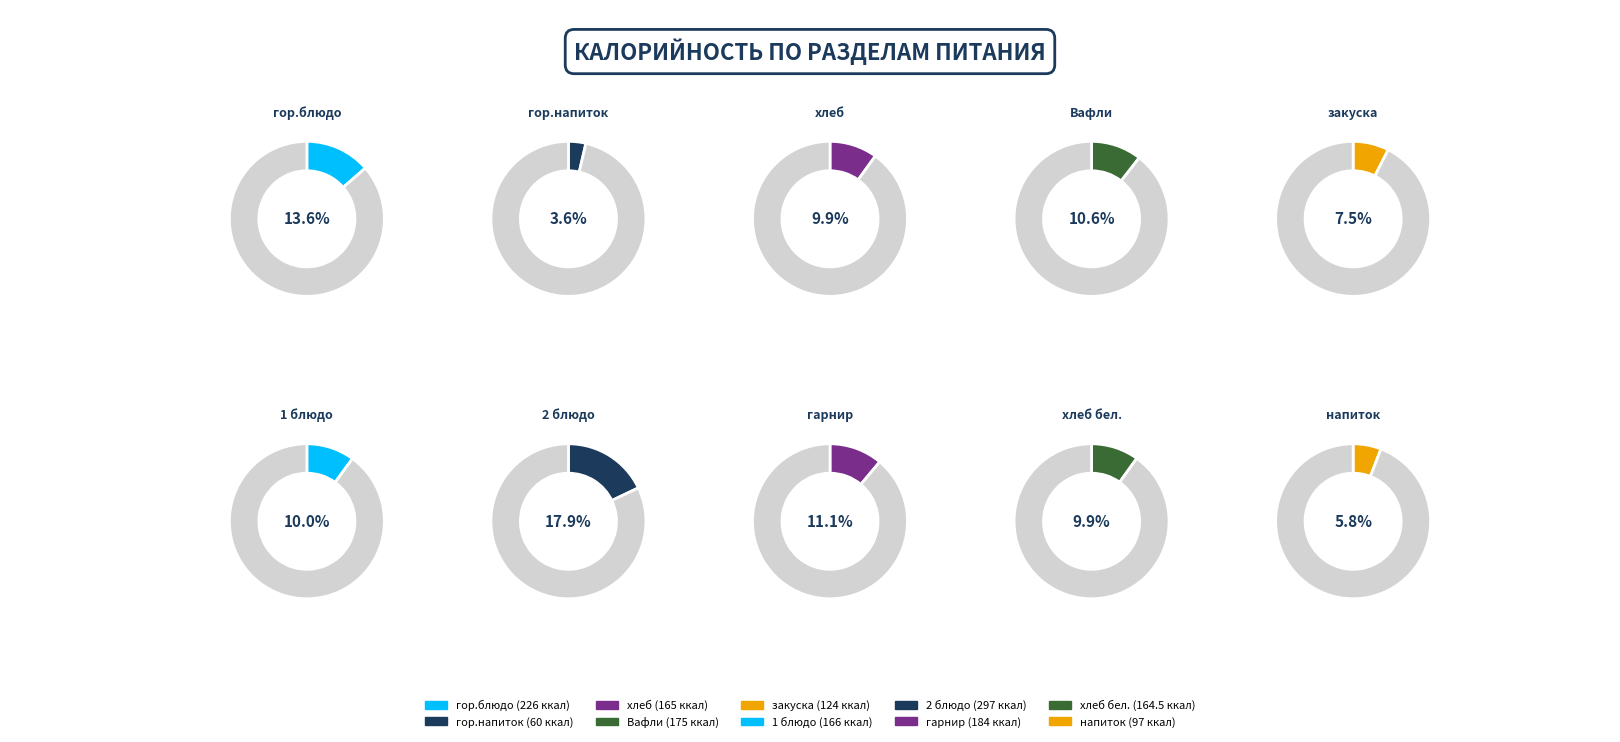

To the nearest percent, what portion does 1 блюдо represent?

10%